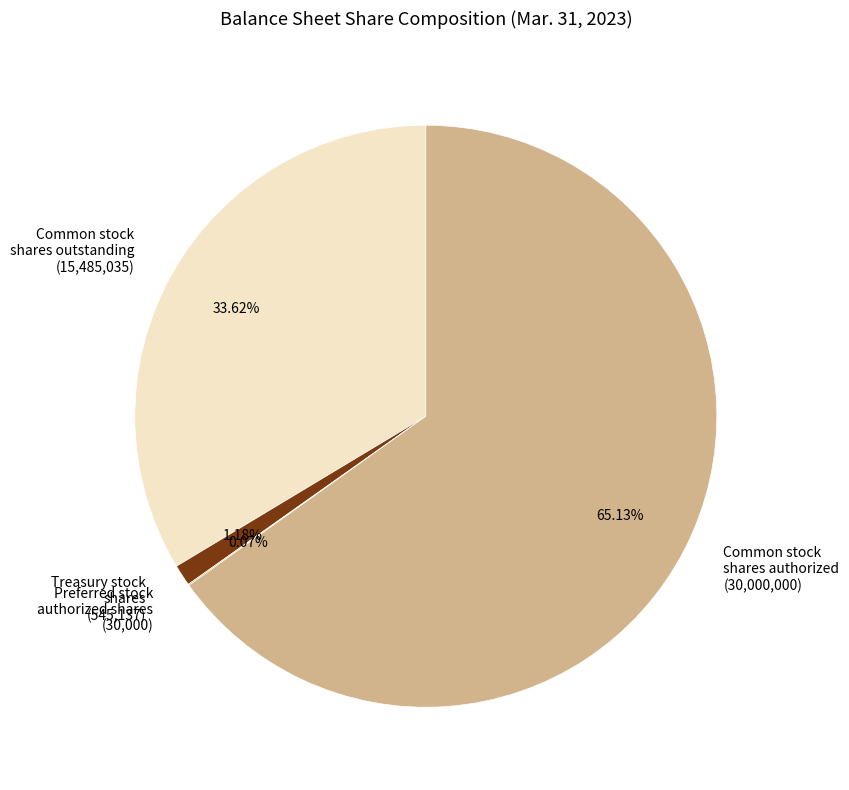

Is there any slice that represents more than half of the pie?

Yes